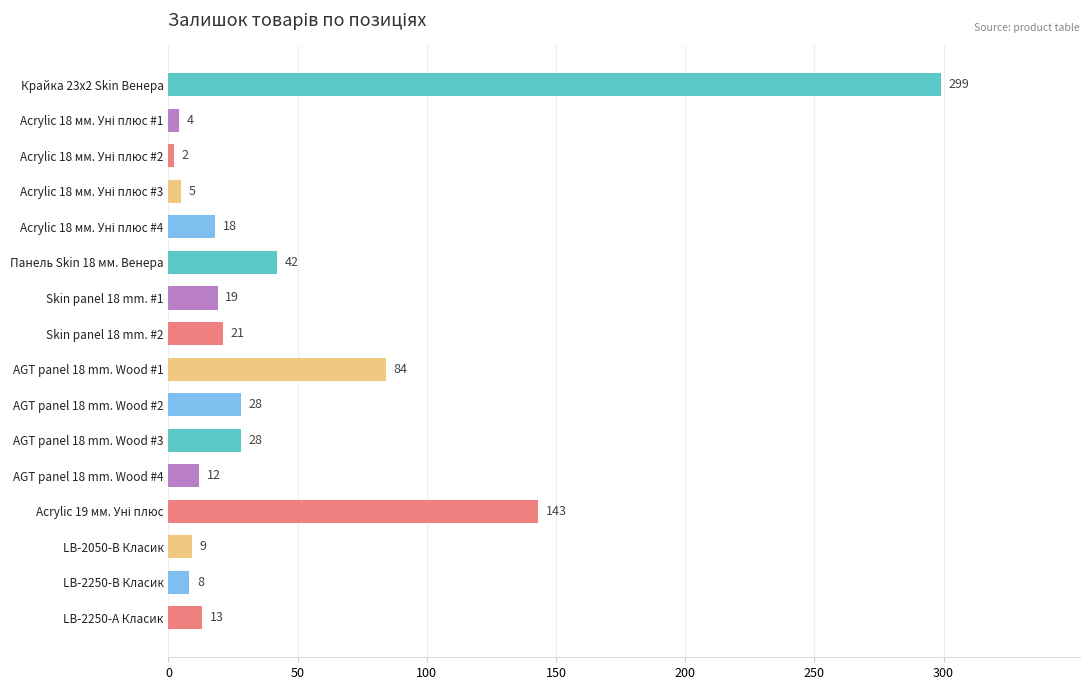

What is the difference between the maximum and second lowest values?

295